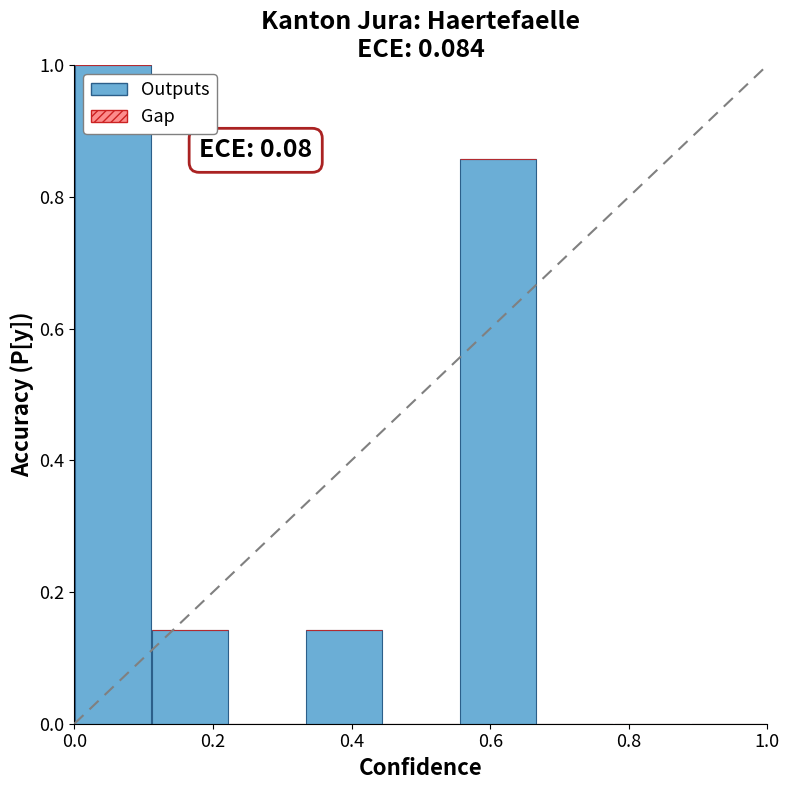

What is the greatest value displayed?

1.0